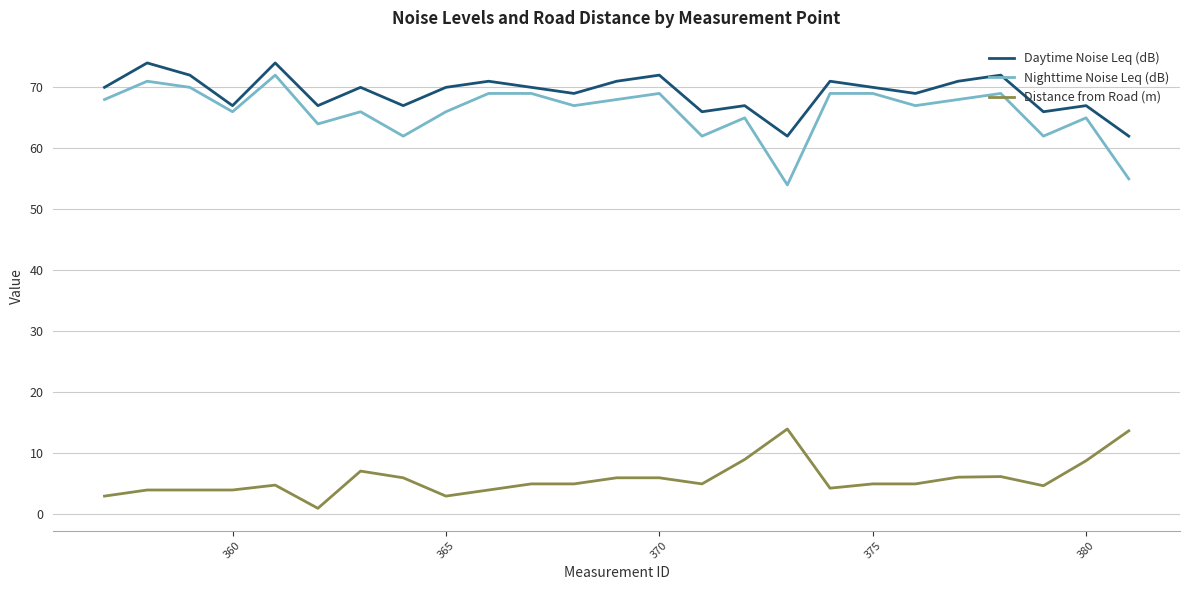

True or false: Distance from Road (m) and Nighttime Noise Leq (dB) cross at least once.

False